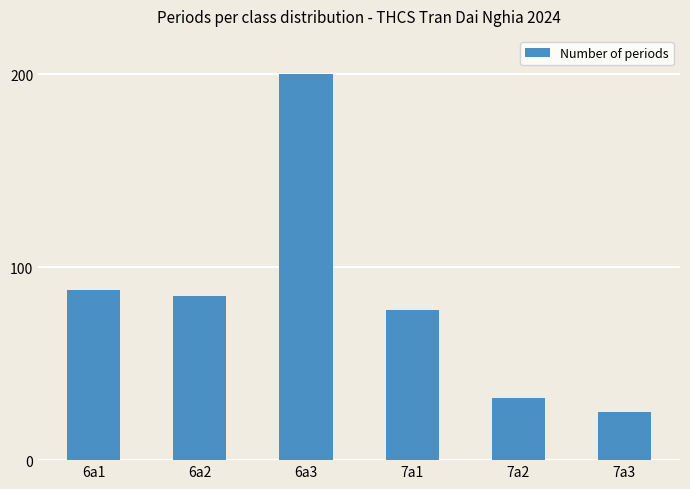

Is it true that the value at 6a2 is 38?

False